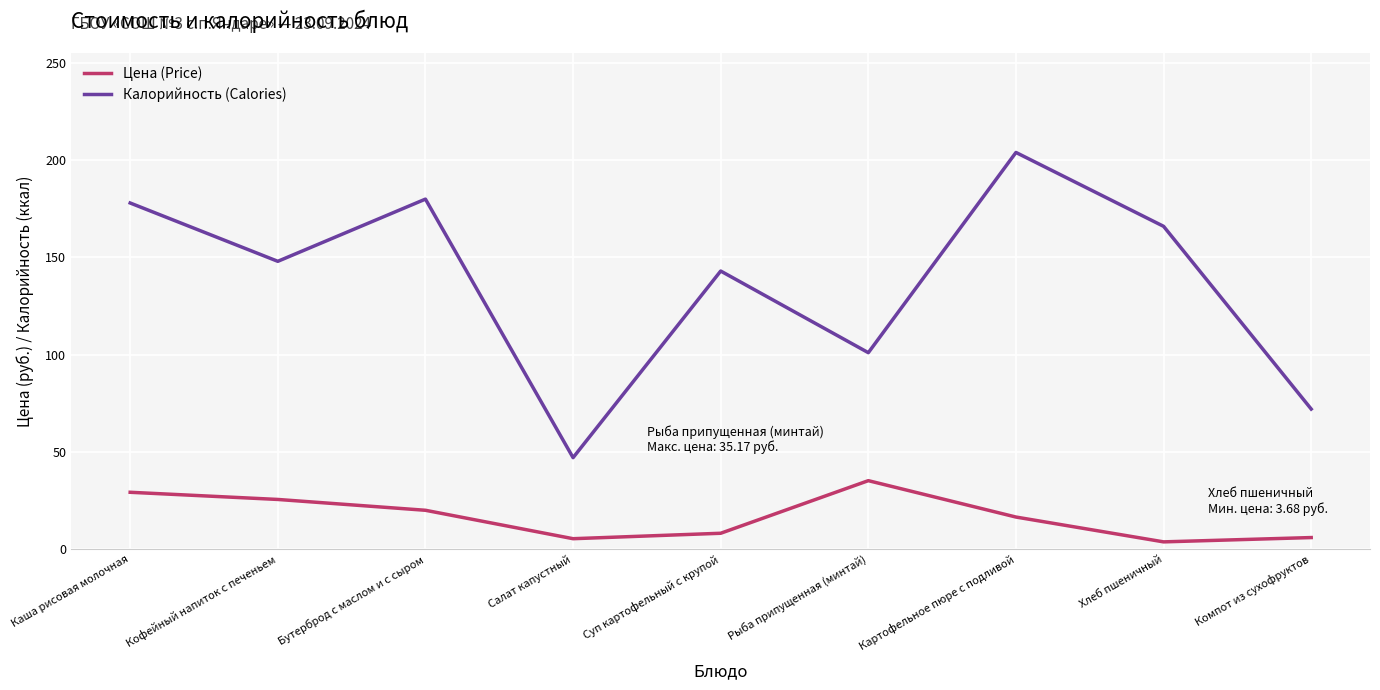

Rank the series by their maximum value, from highest to lowest.

Калорийность (Calories), Цена (Price)